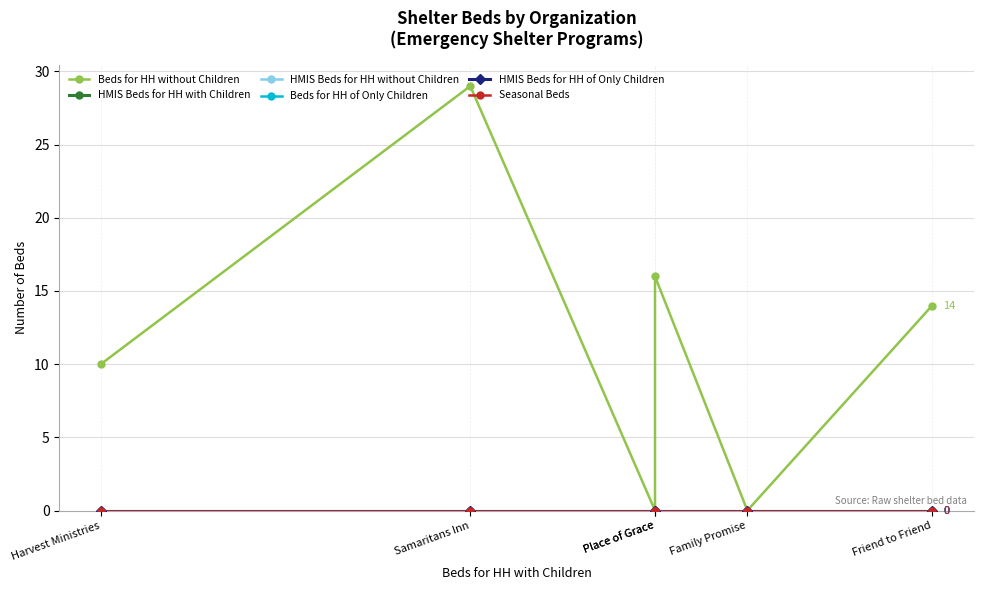

How many lines are shown in the chart?

6